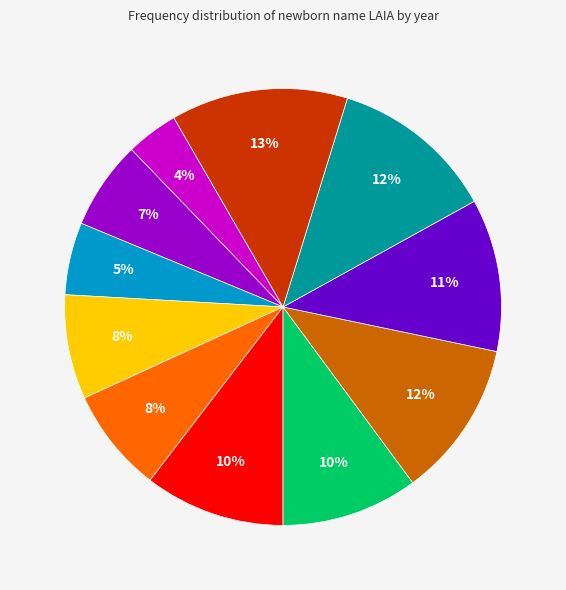

How many segments does this pie chart have?

11